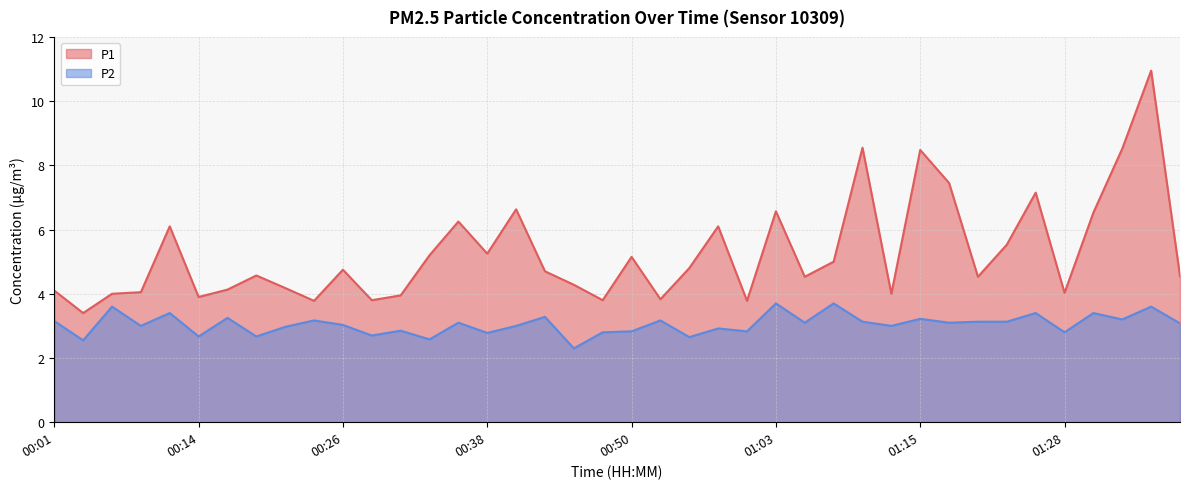

Reading left to right, transcribe all the data shown in this chart.

P1: 00:01=4.1	00:04=3.4	00:06=4.0	00:09=4.0	00:11=6.1	00:14=3.9	00:16=4.1	00:18=4.6	00:21=4.2	00:23=3.8	00:26=4.8	00:28=3.8	00:31=4.0	00:33=5.2	00:36=6.2	00:38=5.2	00:41=6.6	00:43=4.7	00:45=4.3	00:48=3.8	00:50=5.2	00:53=3.8	00:55=4.8	00:58=6.1	01:00=3.8	01:03=6.6	01:05=4.5	01:08=5.0	01:10=8.6	01:13=4.0	01:15=8.5	01:18=7.5	01:20=4.5	01:23=5.5	01:25=7.2	01:28=4.0	01:31=6.5	01:33=8.5	01:36=10.9	01:38=4.5
P2: 00:01=3.1	00:04=2.5	00:06=3.6	00:09=3.0	00:11=3.4	00:14=2.7	00:16=3.2	00:18=2.7	00:21=3.0	00:23=3.2	00:26=3.0	00:28=2.7	00:31=2.9	00:33=2.6	00:36=3.1	00:38=2.8	00:41=3.0	00:43=3.3	00:45=2.3	00:48=2.8	00:50=2.8	00:53=3.2	00:55=2.6	00:58=2.9	01:00=2.8	01:03=3.7	01:05=3.1	01:08=3.7	01:10=3.1	01:13=3.0	01:15=3.2	01:18=3.1	01:20=3.1	01:23=3.1	01:25=3.4	01:28=2.8	01:31=3.4	01:33=3.2	01:36=3.6	01:38=3.1